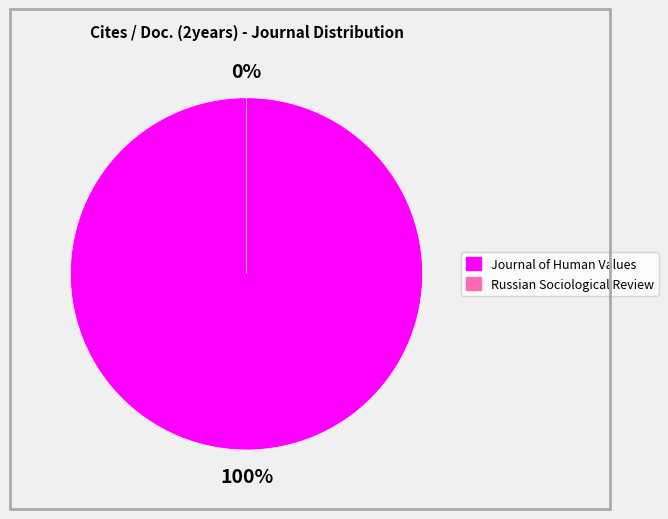

How many segments does this pie chart have?

2